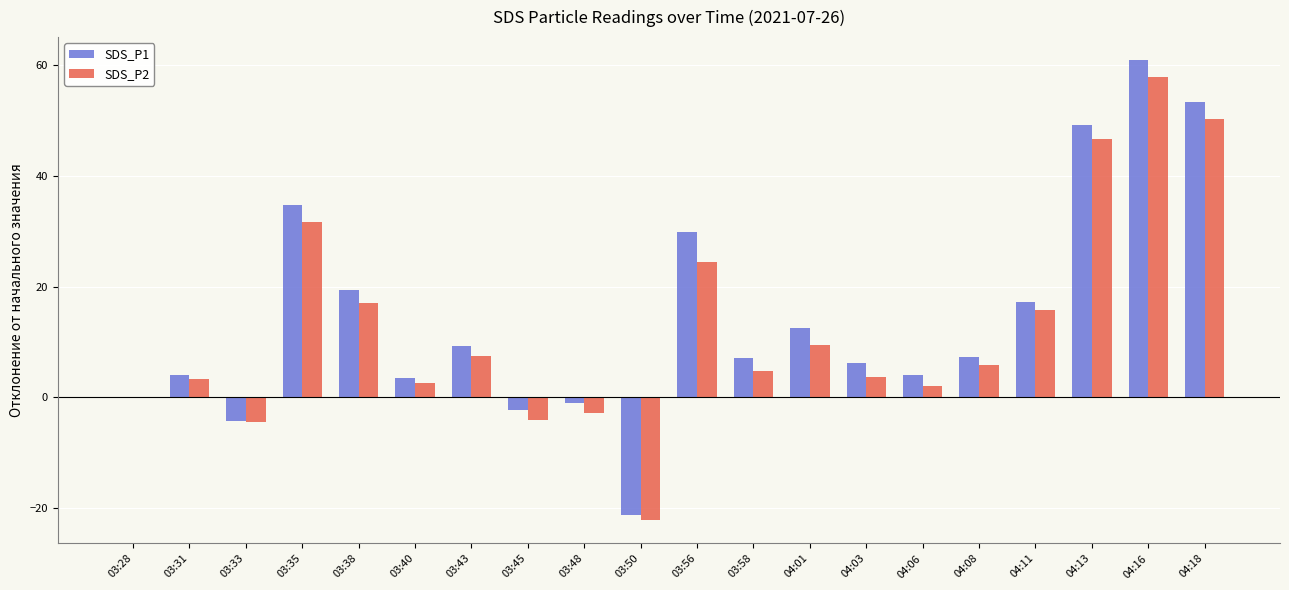

Which category has the highest value across all series?

04:16